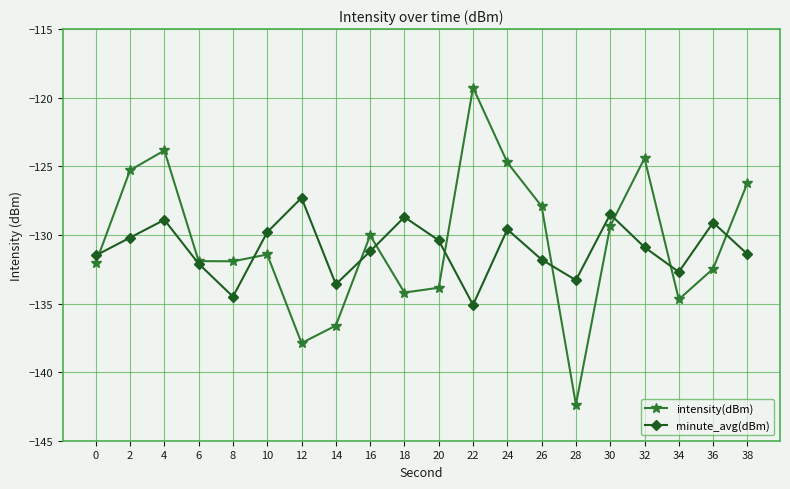

Which category has the highest value in the intensity(dBm) series?

22